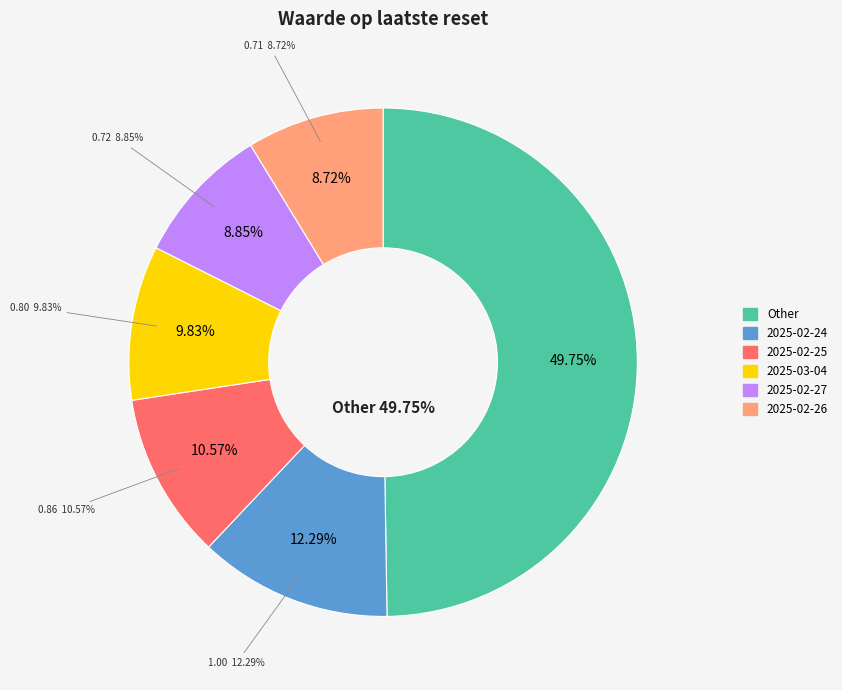

Does 2025-03-10 account for over 50% of the chart?

No